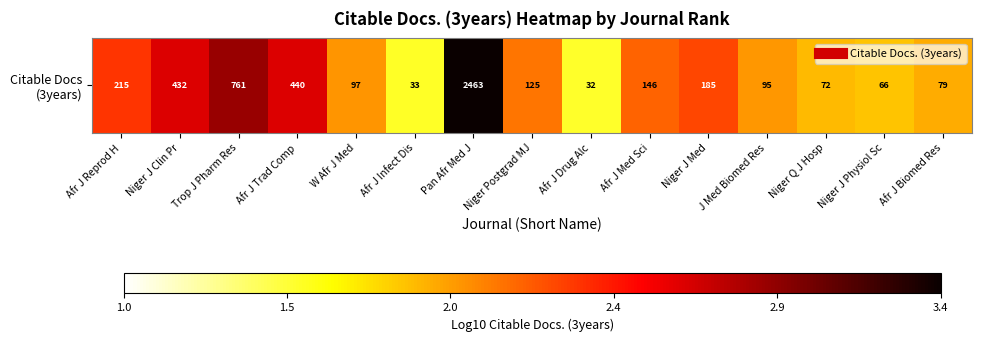

List the labels in order of value, largest first.

Pan Afr Med J, Trop J Pharm Res, Afr J Trad Comp, Niger J Clin Pr, Afr J Reprod H, Niger J Med, Afr J Med Sci, Niger Postgrad MJ, W Afr J Med, J Med Biomed Res, Afr J Biomed Res, Niger Q J Hosp, Niger J Physiol Sc, Afr J Infect Dis, Afr J Drug Alc